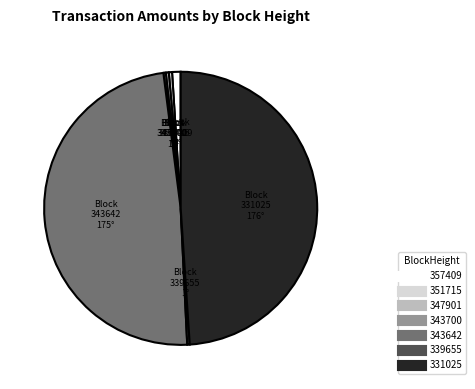

Is there any slice that represents more than half of the pie?

No